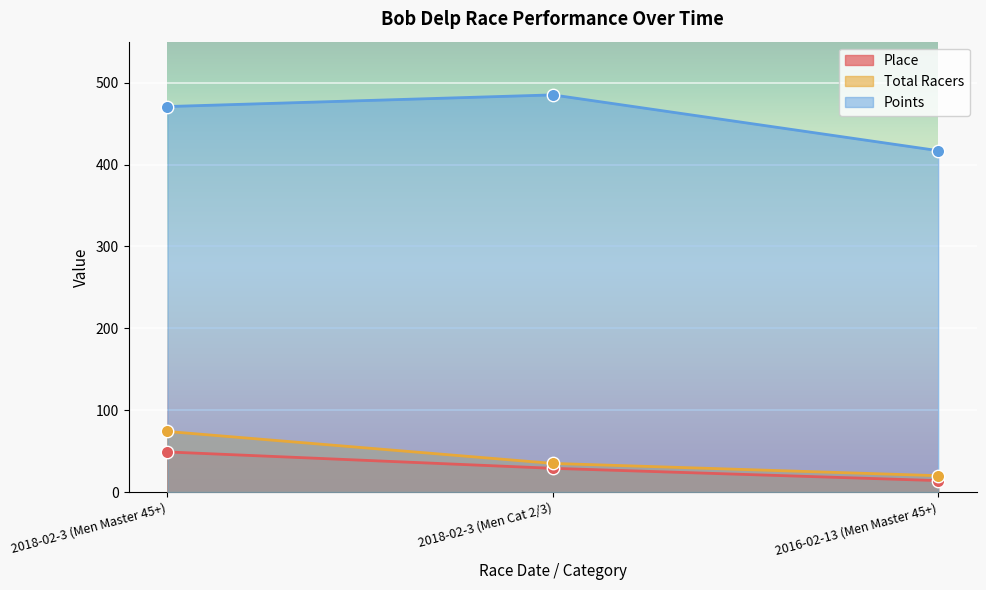

Which series has the widest spread of Y values?

Points